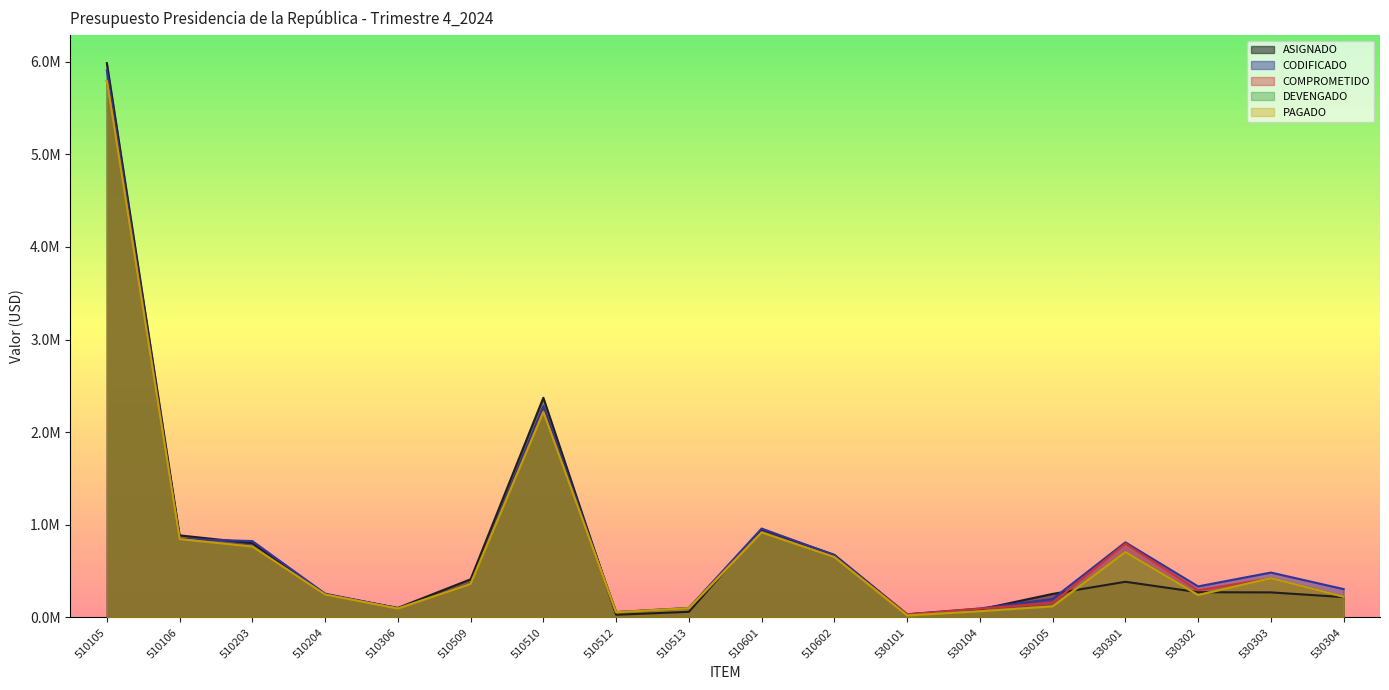

Rank the series by their maximum value, from highest to lowest.

ASIGNADO, CODIFICADO, COMPROMETIDO, DEVENGADO, PAGADO